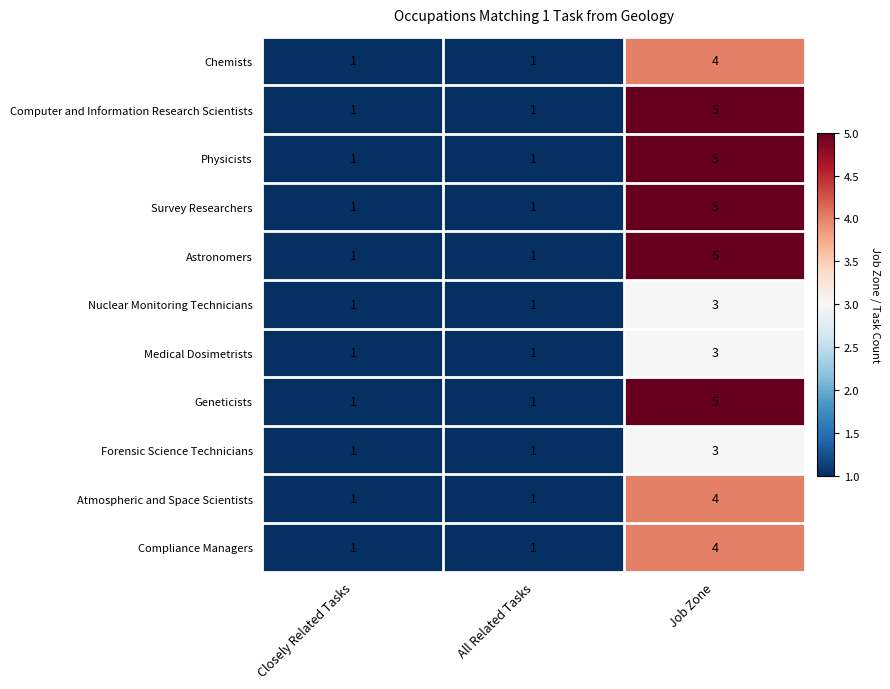

At how many categories does at least one series exceed 3?

1